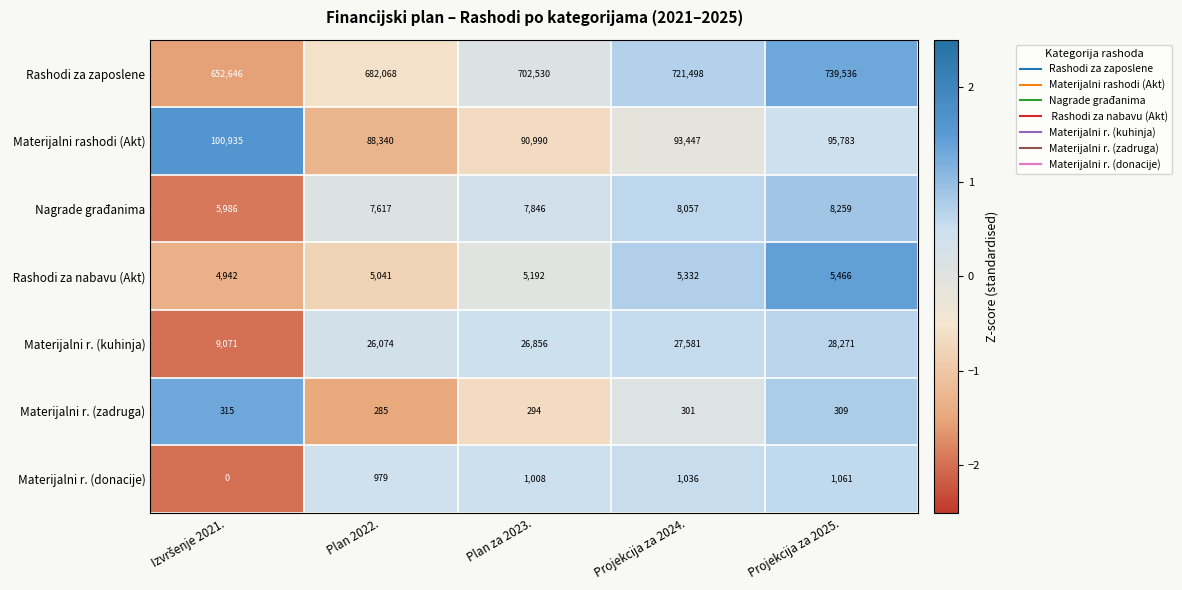

The value of Materijalni r. (kuhinja) at Plan za 2023. is 16931. True or false?

False